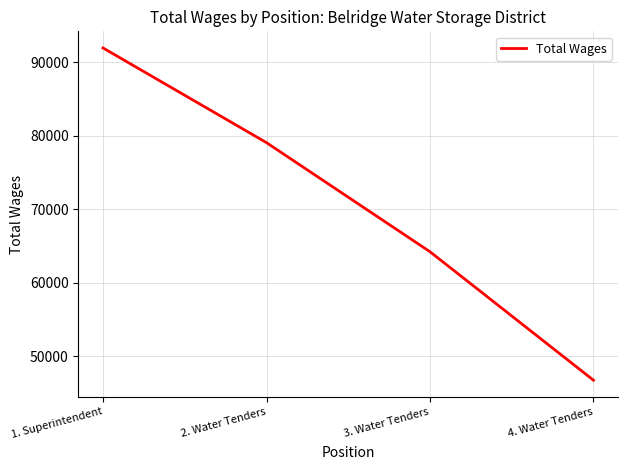

Reading right to left, what are all the values shown in this chart?

46717	64218	79077	91979